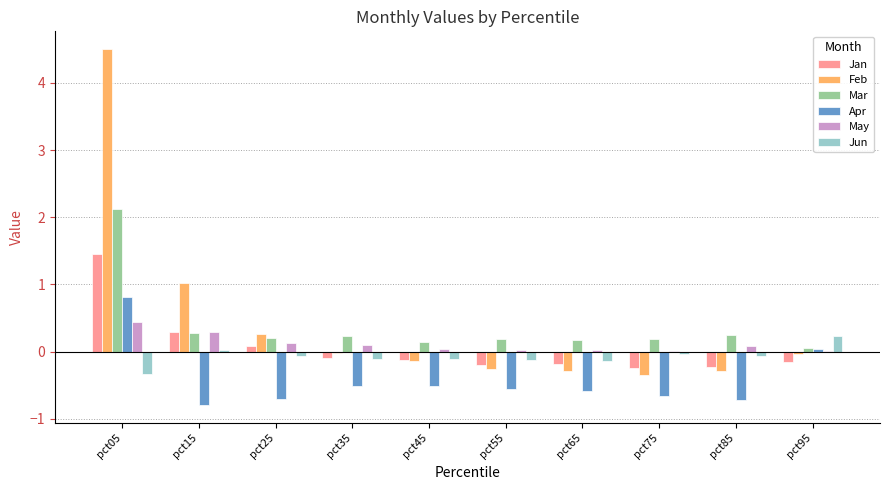

Which category has the highest value in the May series?

pct05